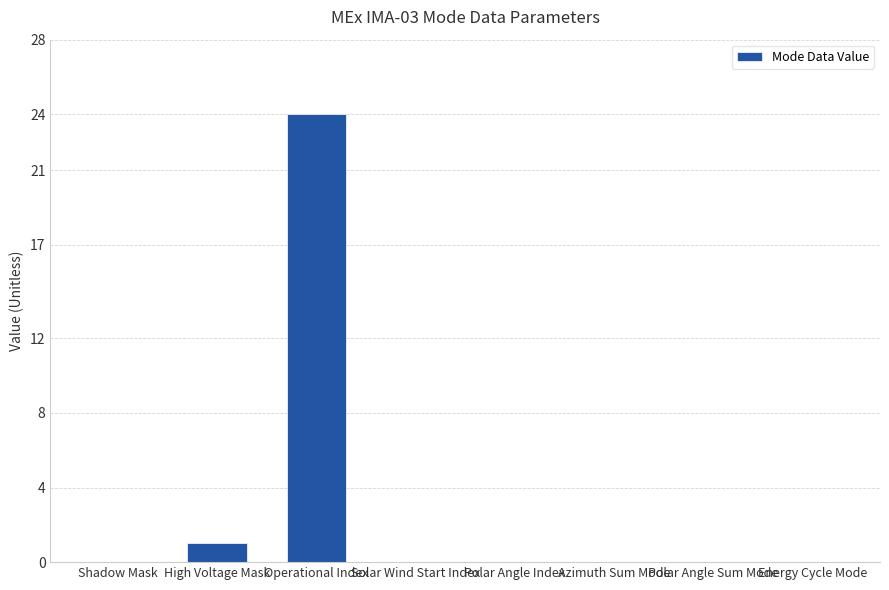

Which category has the highest value across all series?

Operational Index